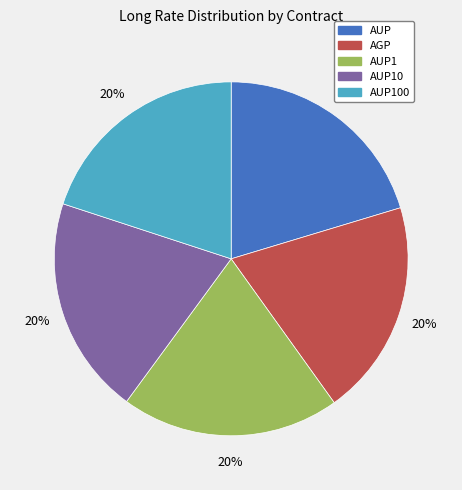

Is there a majority slice in this chart?

No